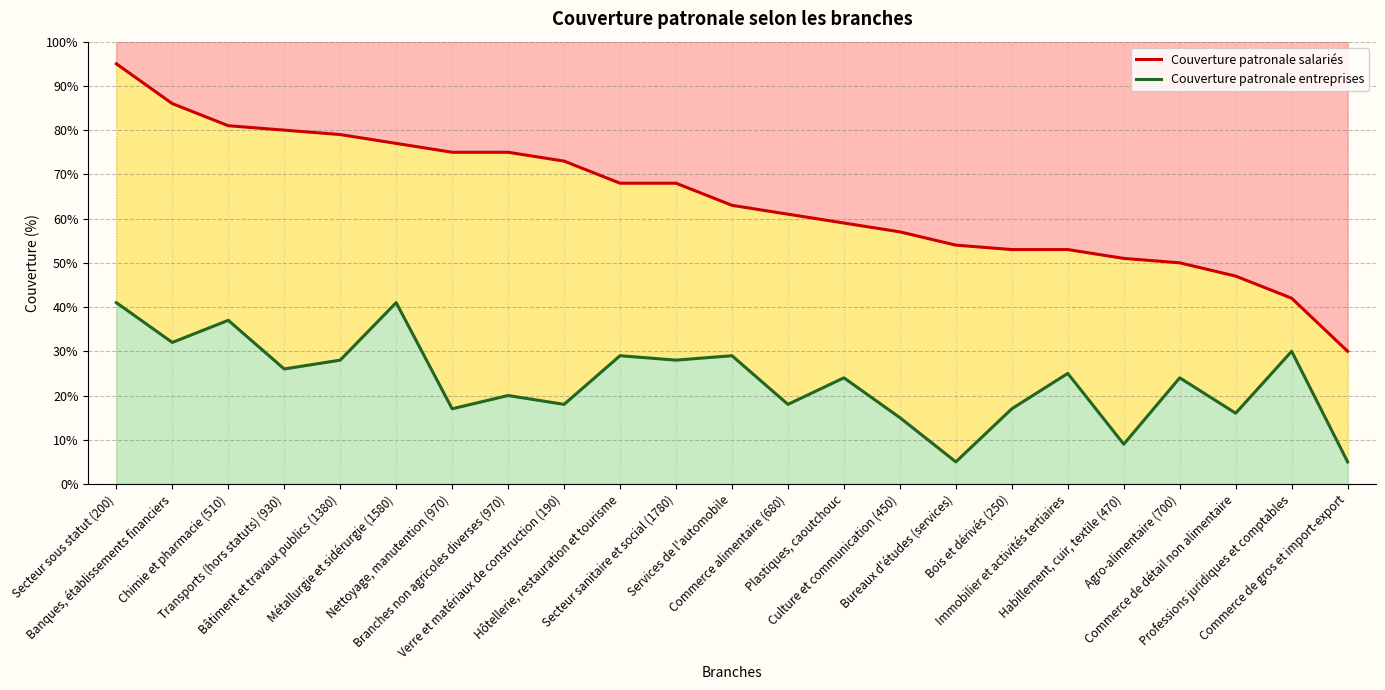

True or false: Couverture patronale entreprises and Couverture patronale salariés cross at least once.

False